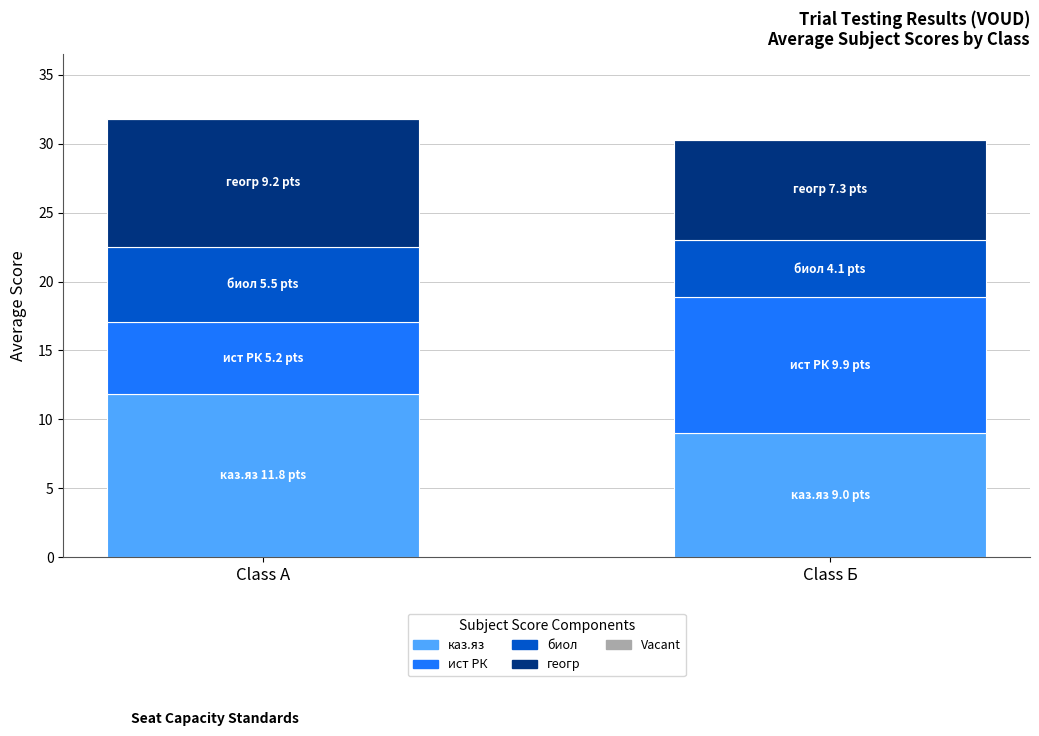

How many series are shown in this chart?

4